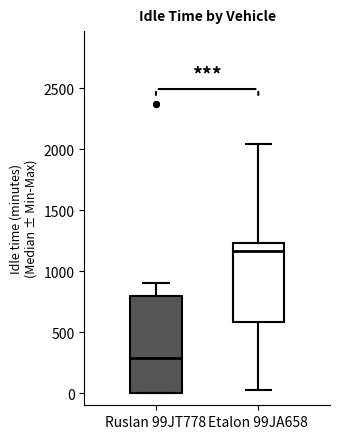

Which box has the lowest median line?

Ruslan 99JT778